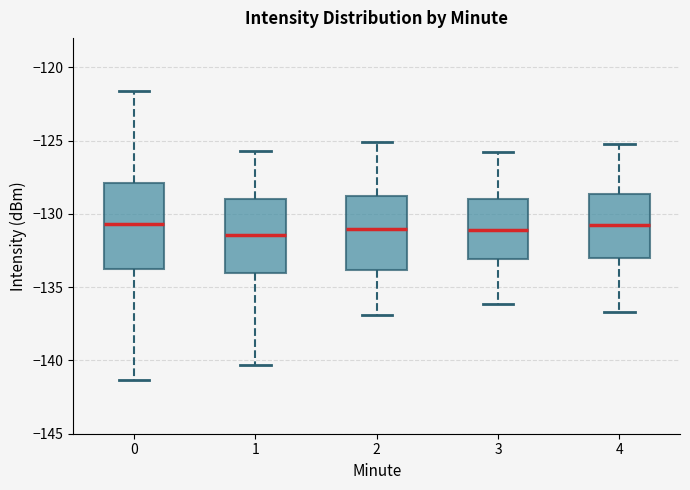

Reading left to right, transcribe this box plot: for each box, give where its median line is, the range the box spans, and where its two whiskers end, as read against the y-axis. The values are not printed on the chart, so give them approximately, as read against the axis.

0: median -130.5, box -134.0 to -128.0, whiskers -141.5 to -121.5
1: median -131.5, box -134.0 to -129.0, whiskers -140.5 to -125.5
2: median -131.0, box -134.0 to -129.0, whiskers -137.0 to -125.0
3: median -131.0, box -133.0 to -129.0, whiskers -136.0 to -126.0
4: median -131.0, box -133.0 to -128.5, whiskers -136.5 to -125.0